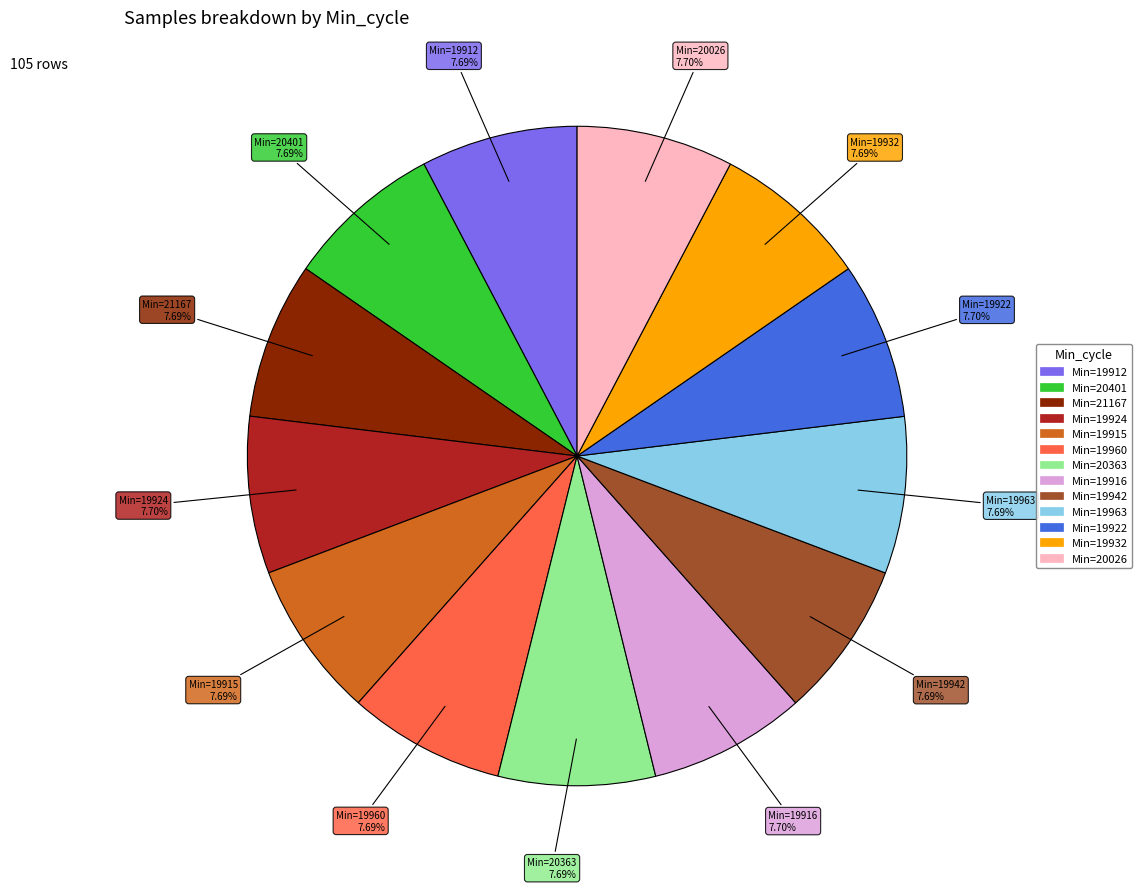

Is there a majority slice in this chart?

No